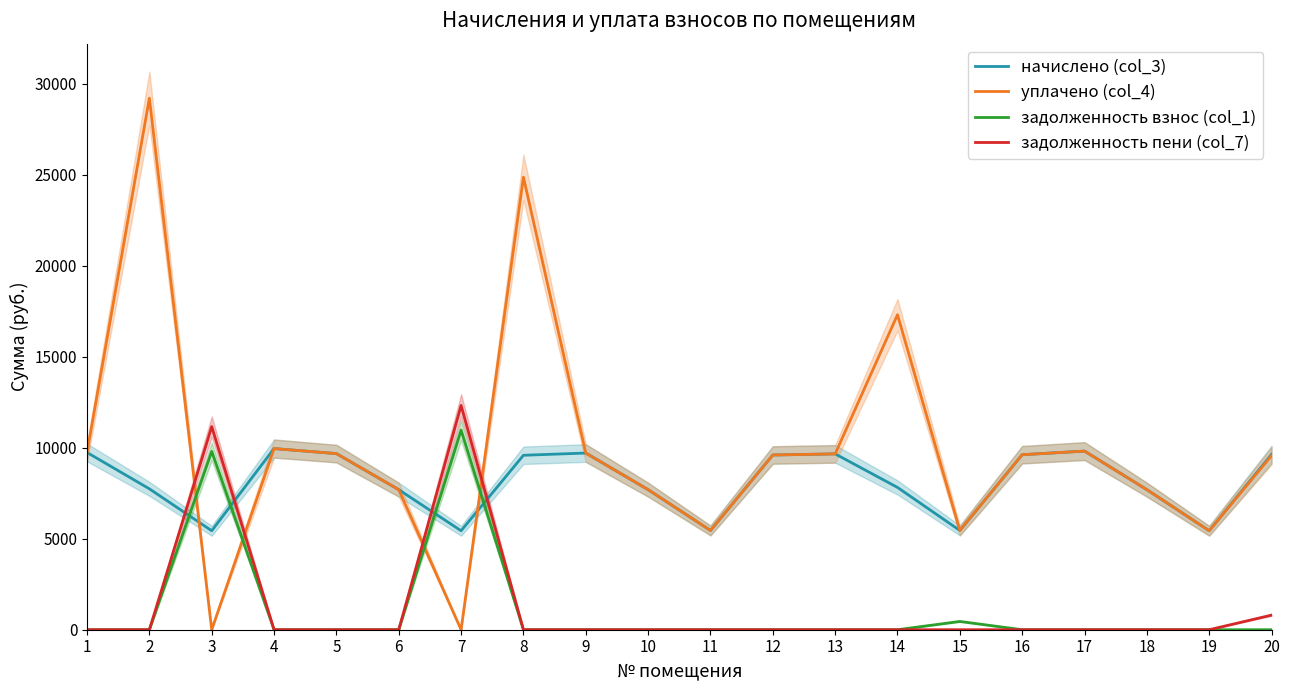

Where do начислено (col_3) and уплачено (col_4) first cross each other?

2 and 3